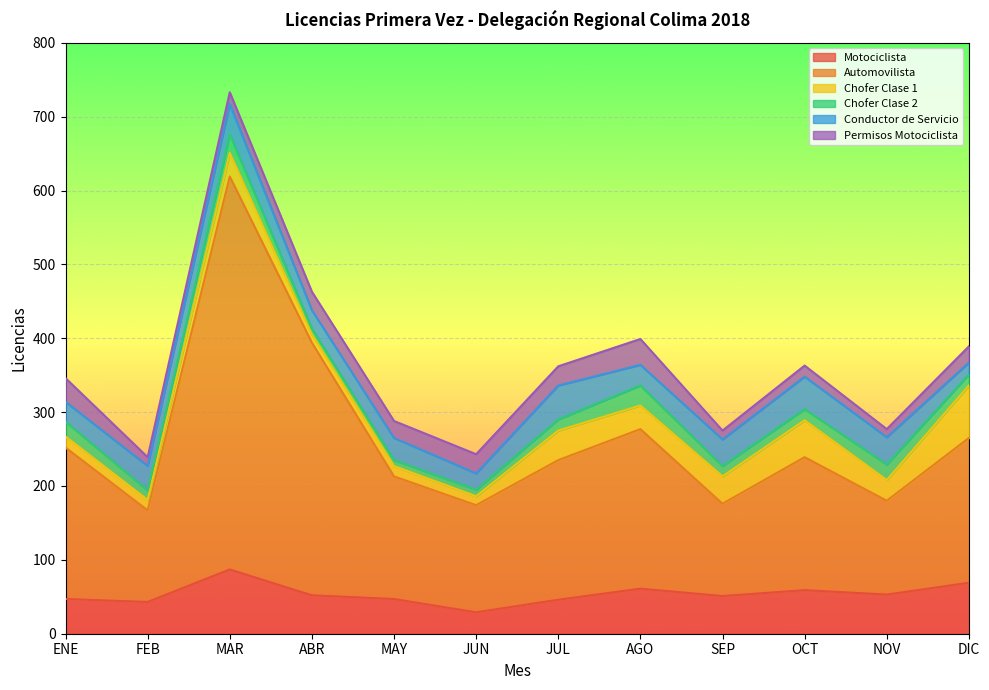

How many intersections are there between Conductor de Servicio and Permisos Motociclista?

5